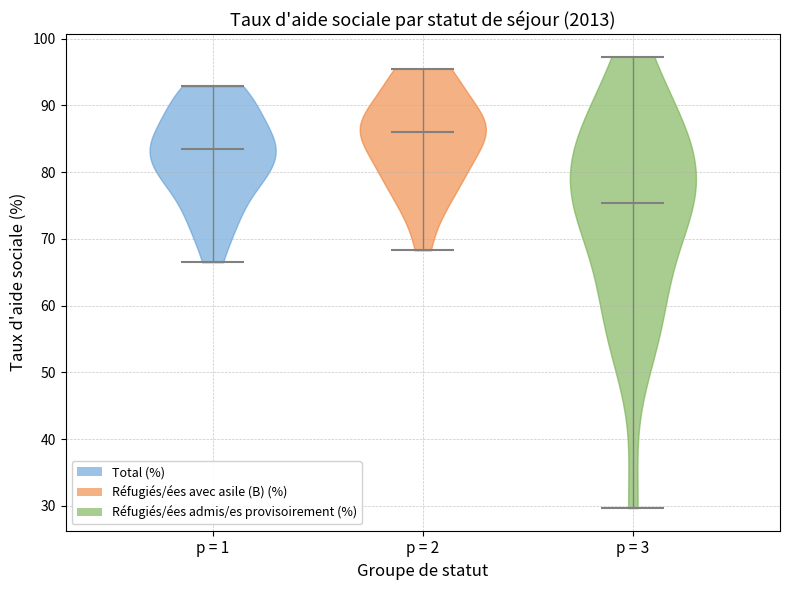

Reading left to right, read every violin against the y-axis: where its median line is, and the lowest and highest points it reaches. The values are not printed on the chart, so give them approximately, as read against the axis.

p = 1: median line 83, lowest point 66, highest point 93
p = 2: median line 86, lowest point 68, highest point 95
p = 3: median line 75, lowest point 30, highest point 97